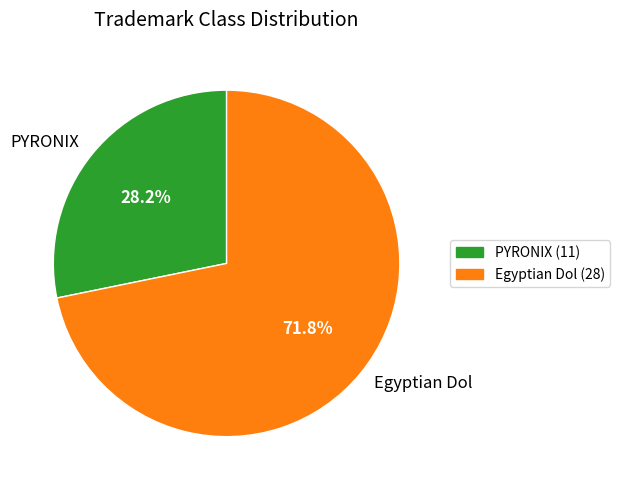

To the nearest percent, what portion does PYRONIX represent?

28%